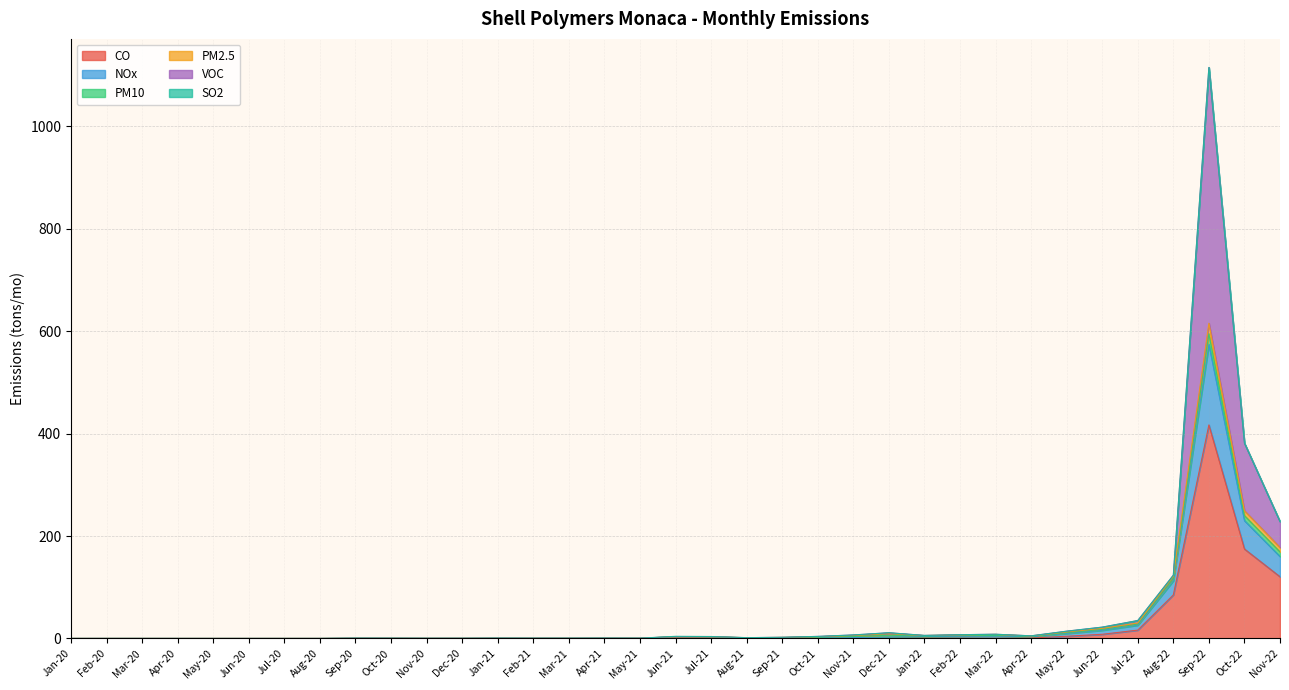

Between Mar-20 and Oct-21, which series saw the biggest shift?

VOC